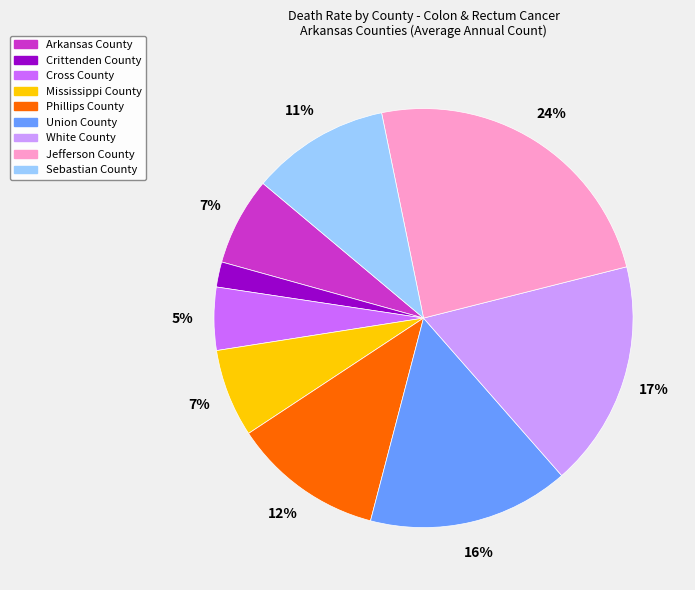

Is there any slice that represents more than half of the pie?

No